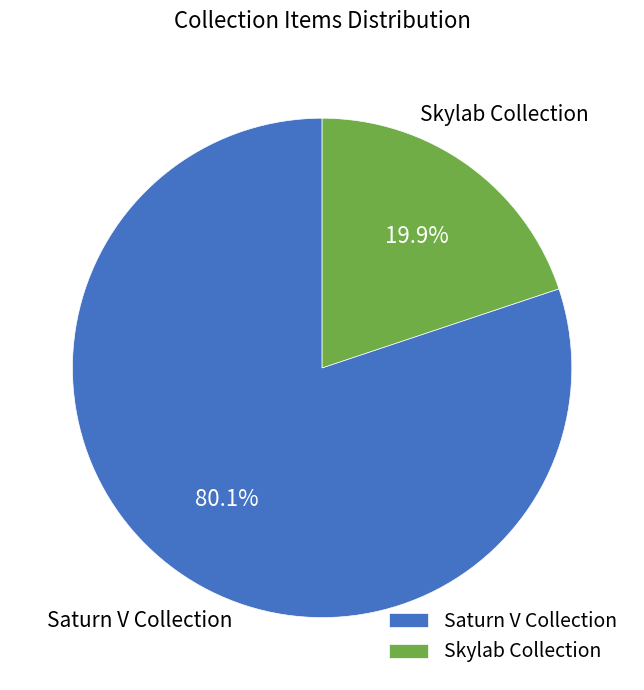

How many segments does this pie chart have?

2